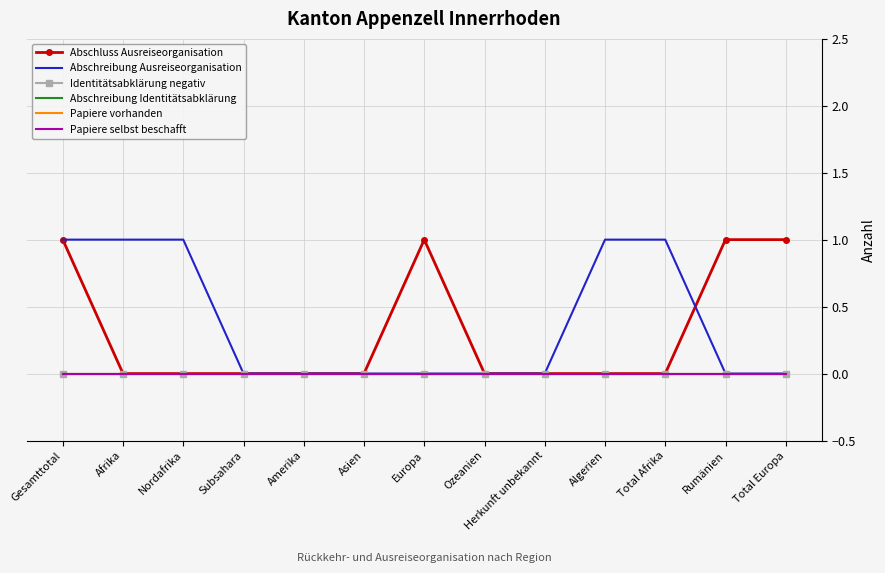

At which label does Identitätsabklärung negativ reach its minimum?

Gesamttotal